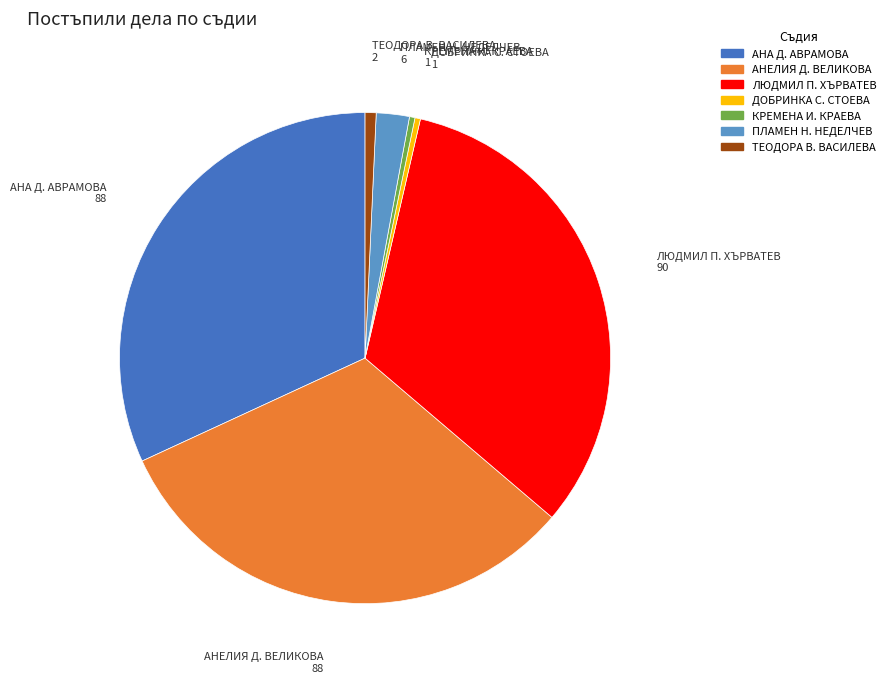

Which category has the biggest portion of the pie?

ЛЮДМИЛ П. ХЪРВАТЕВ